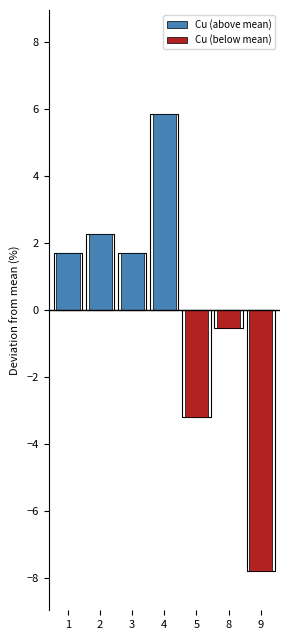

Reading right to left, transcribe all the data shown in this chart.

Cu (above mean): 9=0.0	8=0.0	5=0.0	4=5.9	3=1.7	2=2.3	1=1.7
Cu (below mean): 9=-7.8	8=-0.5	5=-3.2	4=0.0	3=0.0	2=0.0	1=0.0